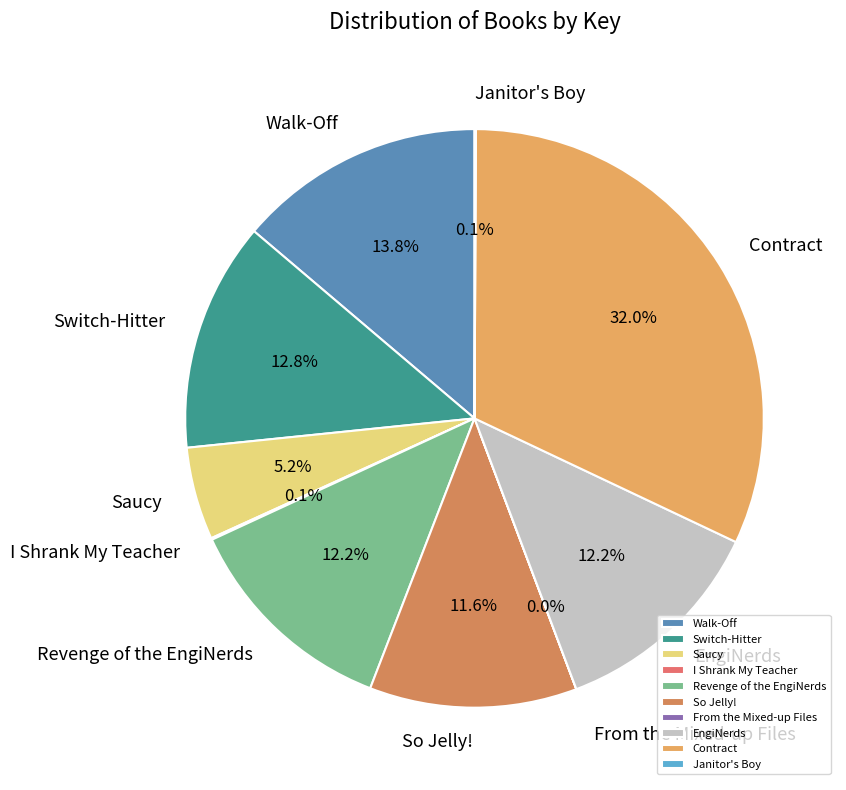

What is the largest slice in the pie chart?

Contract